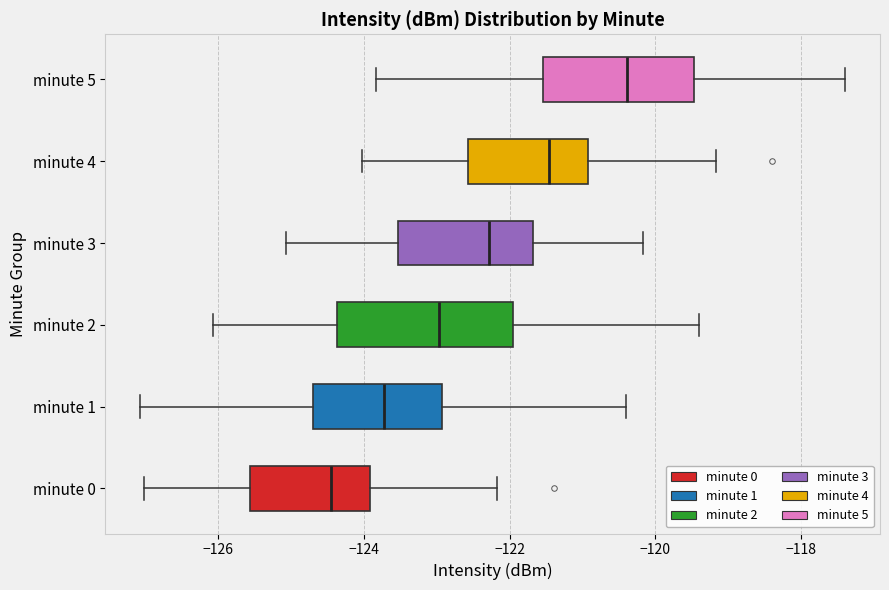

Reading bottom to top, transcribe this box plot: for each box, give where its median line is, the range the box spans, and where its two whiskers end, as read against the x-axis. The values are not printed on the chart, so give them approximately, as read against the axis.

minute 0: median -124.4, box -125.6 to -124.0, whiskers -127.0 to -122.2
minute 1: median -123.8, box -124.6 to -123.0, whiskers -127.0 to -120.4
minute 2: median -123.0, box -124.4 to -122.0, whiskers -126.0 to -119.4
minute 3: median -122.2, box -123.6 to -121.6, whiskers -125.0 to -120.2
minute 4: median -121.4, box -122.6 to -121.0, whiskers -124.0 to -119.2
minute 5: median -120.4, box -121.6 to -119.4, whiskers -123.8 to -117.4